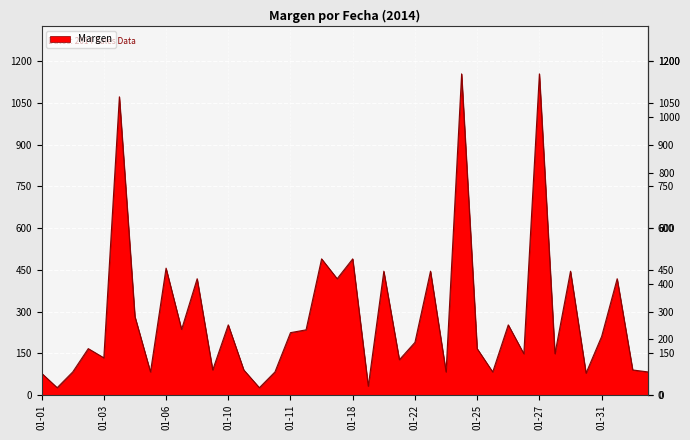

What is the difference between the maximum and minimum values?

1129.1